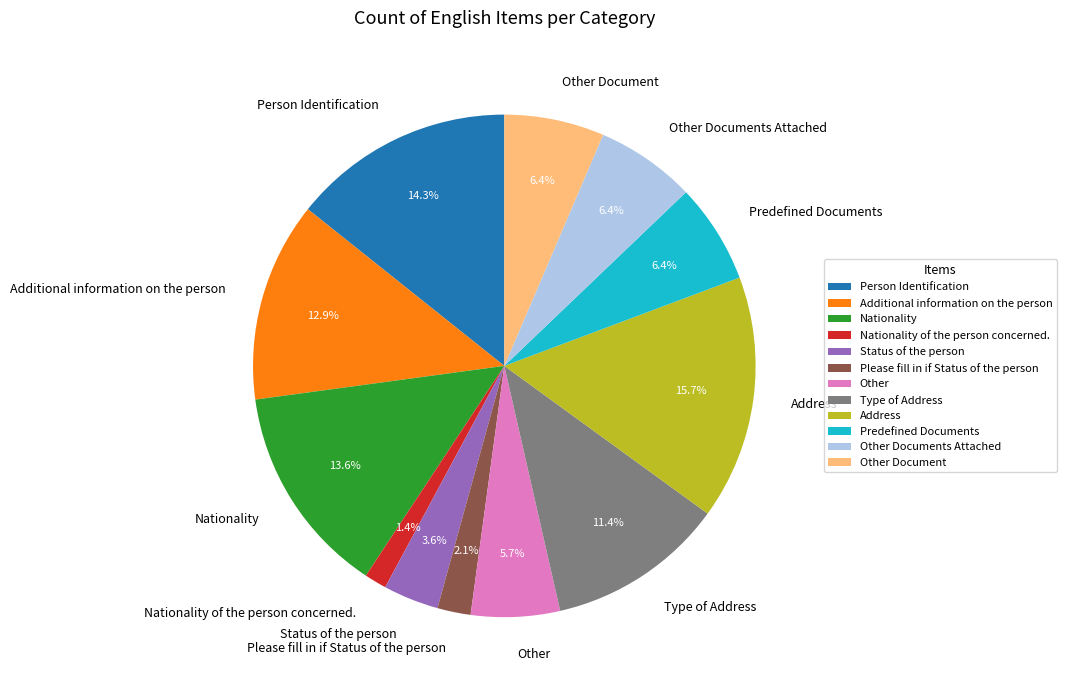

Combined, what portion of the pie is Other and Predefined Documents?

12.1%